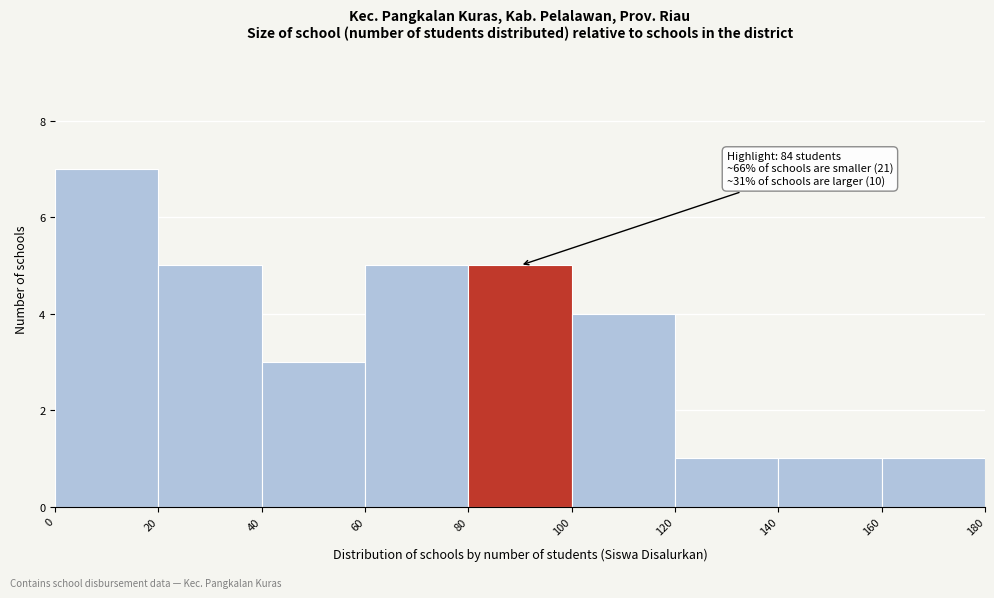

Over which range of the x-axis is the bar tallest?

0 to 20